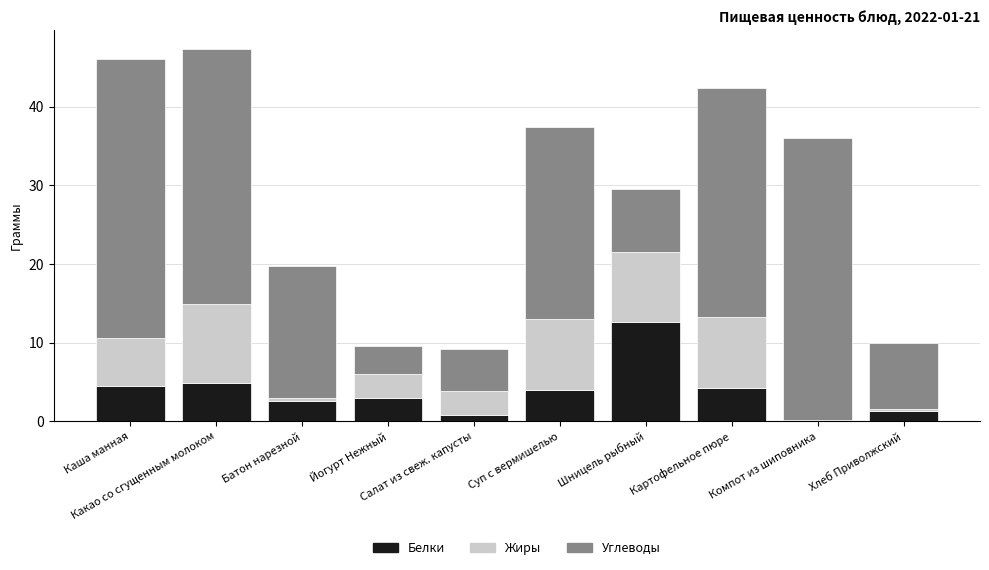

What is the highest value of the Белки series?

12.6